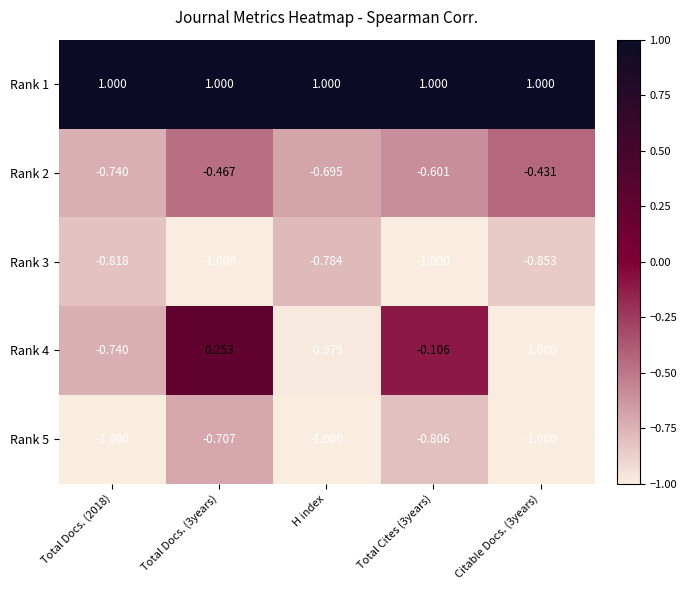

List the series in order of their peak value, highest first.

Rank 1, Rank 4, Rank 2, Rank 5, Rank 3